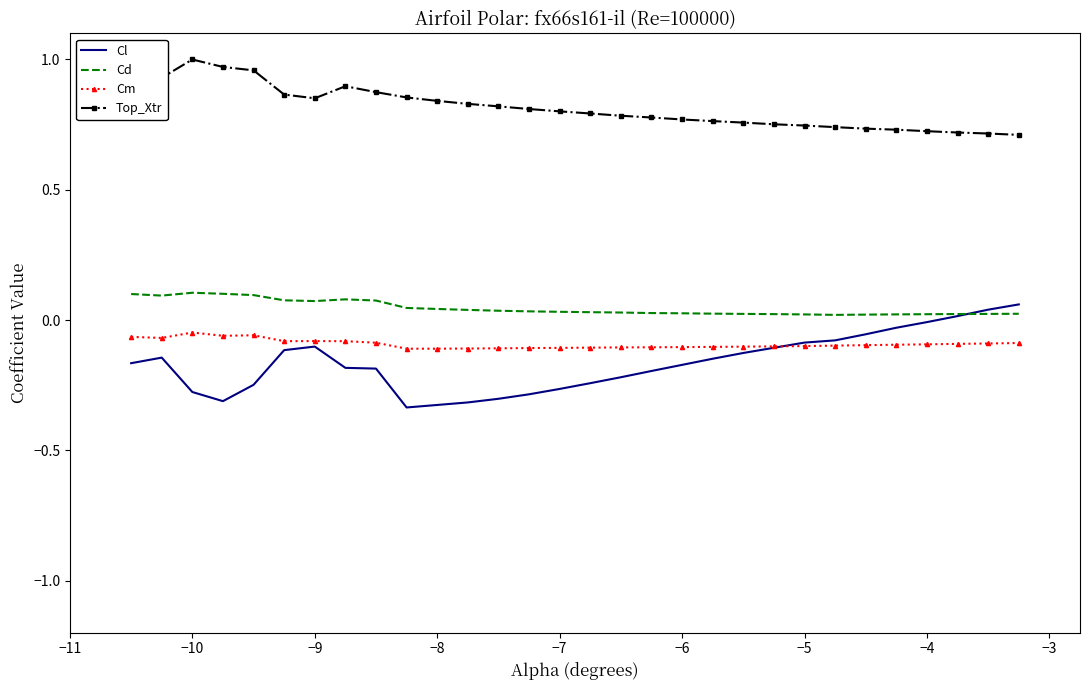

Which series has the largest total across all categories?

Top_Xtr